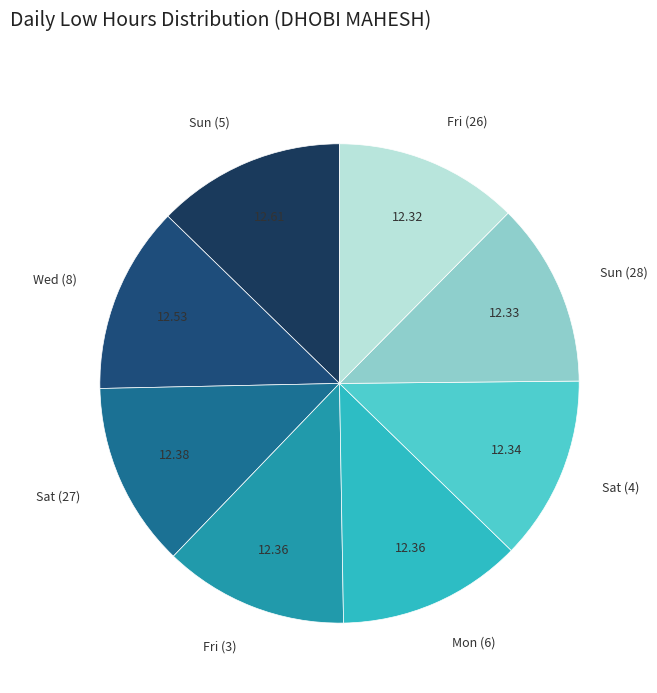

True or false: Fri (3) accounts for 19% of the total.

False